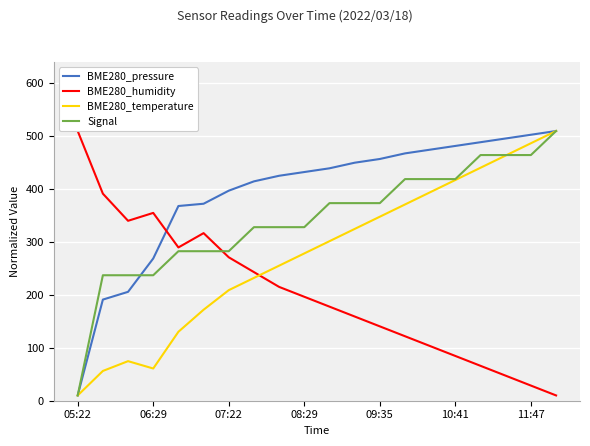

List the series in order of their overall mean, lowest first.

BME280_humidity, BME280_temperature, Signal, BME280_pressure